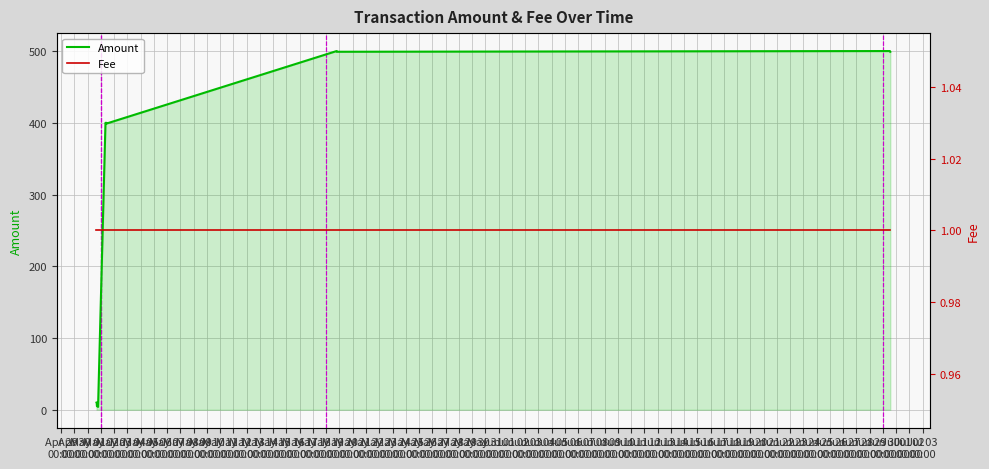

Is it true that Fee equals 2 at May 02
00:00?

False